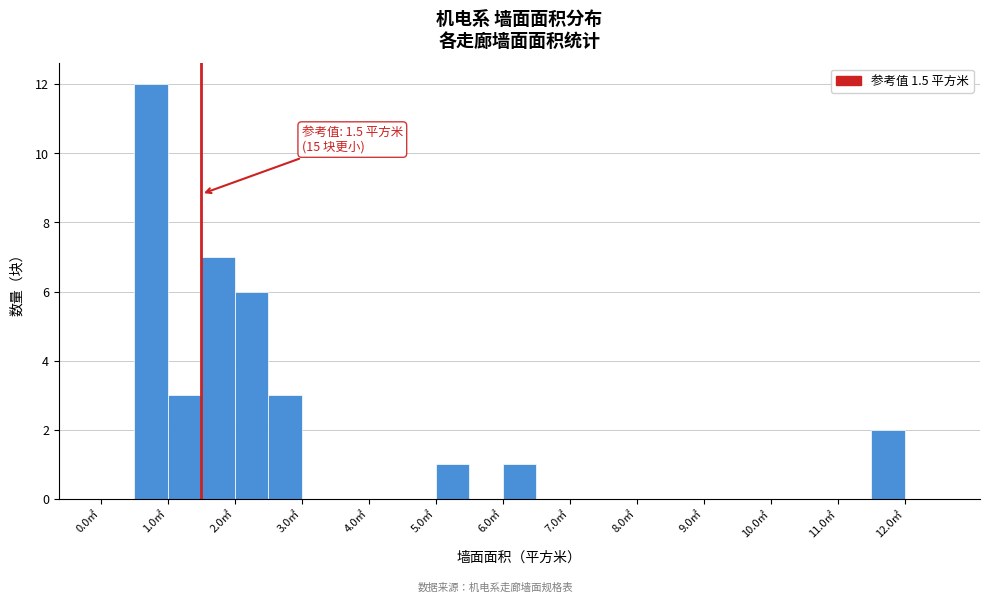

Over which range of the x-axis is the bar tallest?

0.5 to 1.0